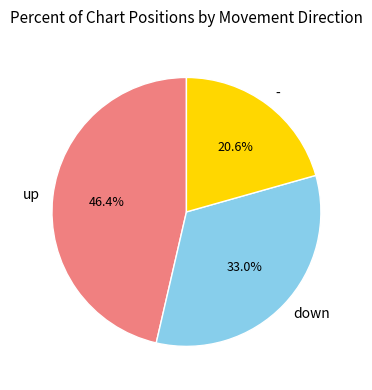

What percentage is NOT represented by down?

67.0%